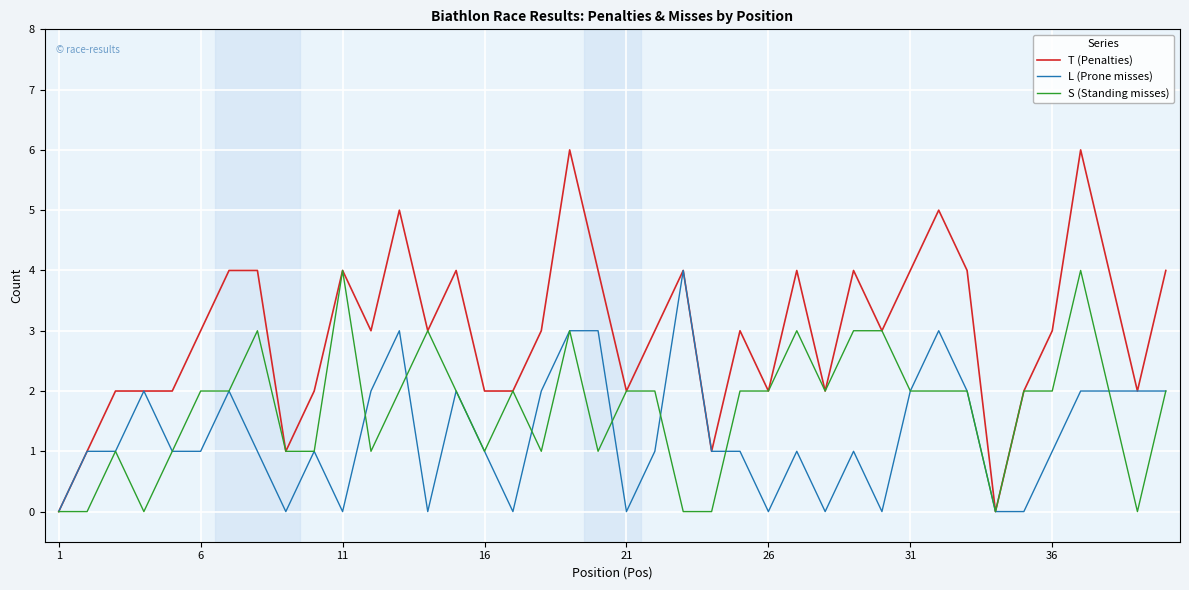

Which series has the largest range (max minus min)?

T (Penalties)